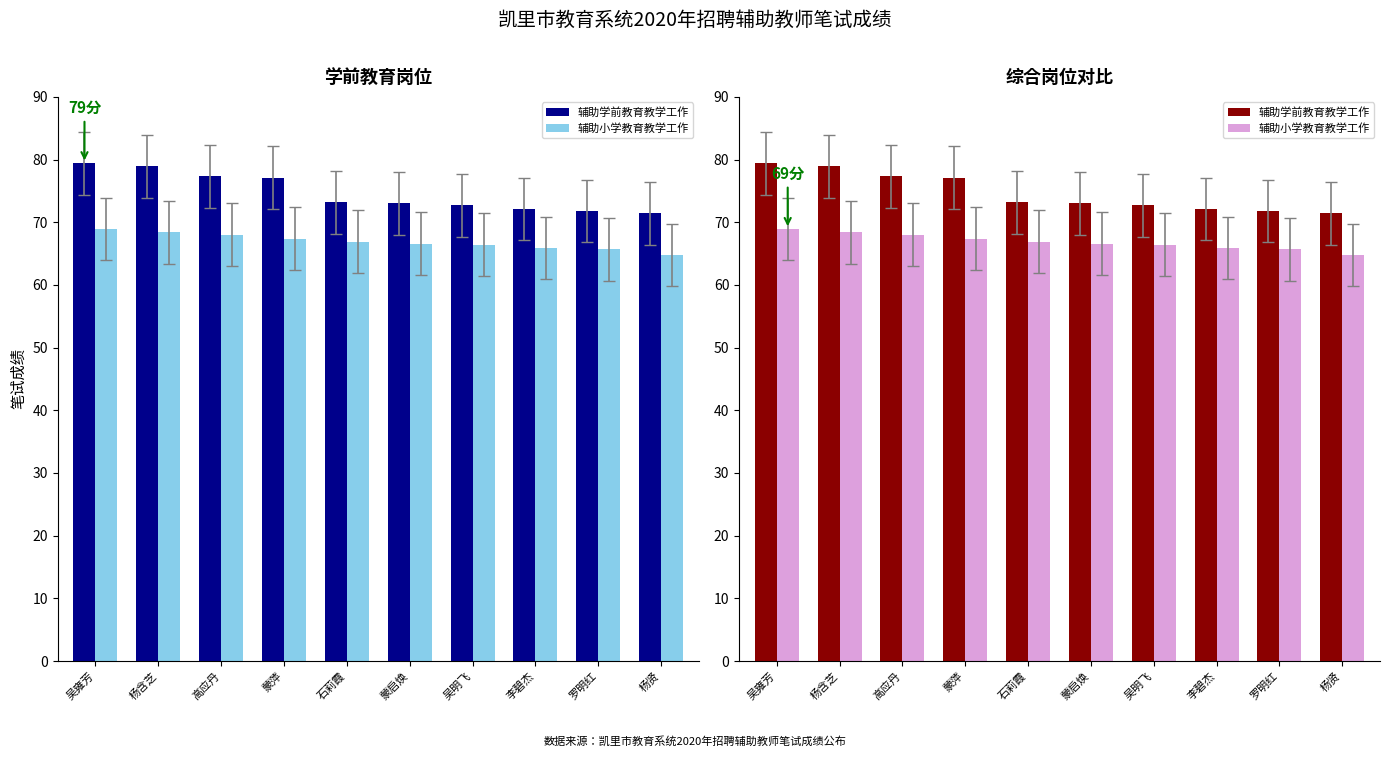

Reading left to right, list all the values displayed in this chart.

辅助学前教育教学工作: 吴雍芳=79.4	杨含芝=78.9	高应丹=77.3	蒙萍=77.1	石莉霞=73.2	蒙启焕=73.0	吴明飞=72.7	李碧杰=72.1	罗明红=71.8	杨贤=71.4
辅助小学教育教学工作: 吴雍芳=68.9	杨含芝=68.4	高应丹=68.0	蒙萍=67.4	石莉霞=66.9	蒙启焕=66.6	吴明飞=66.4	李碧杰=65.9	罗明红=65.7	杨贤=64.8